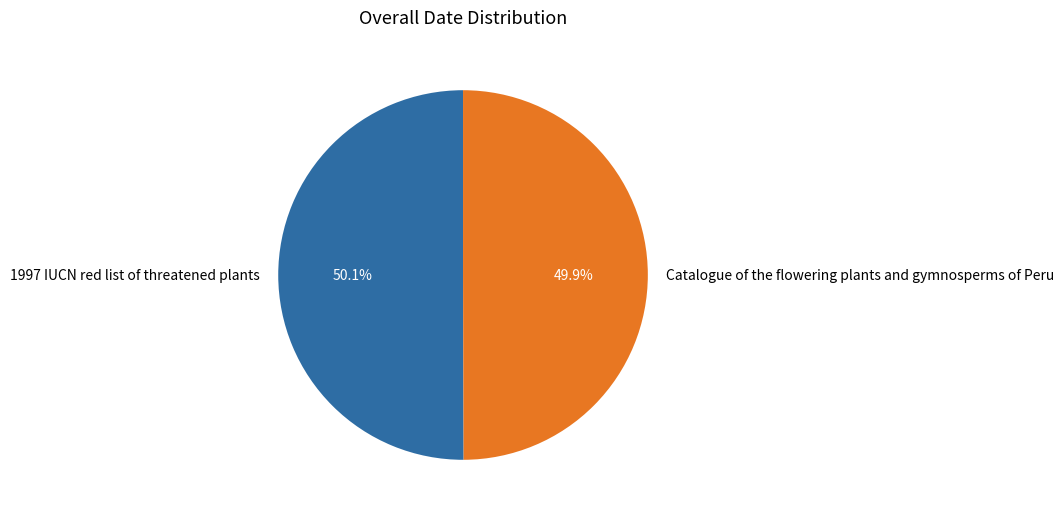

What is the ratio of the value at Catalogue of the flowering plants and gymnosperms of Peru to the value at 1997 IUCN red list of threatened plants?

1.0